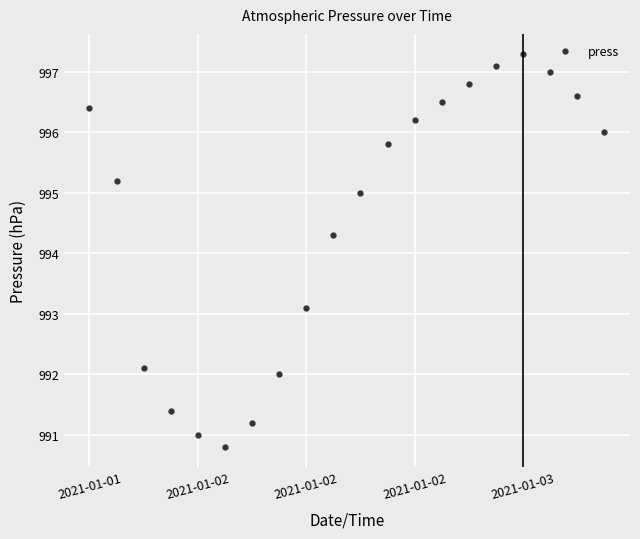

Reading left to right, transcribe all the data shown in this chart.

996.4	995.2	992.1	991.4	991.0	990.8	991.2	992.0	993.1	994.3	995.0	995.8	996.2	996.5	996.8	997.1	997.3	997.0	996.6	996.0